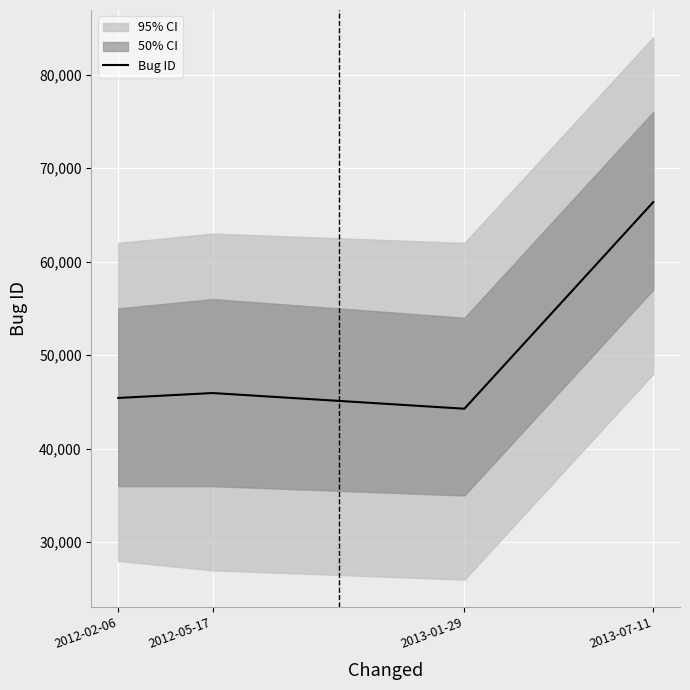

Reading right to left, what are all the values shown in this chart?

66365	44275	45953	45426